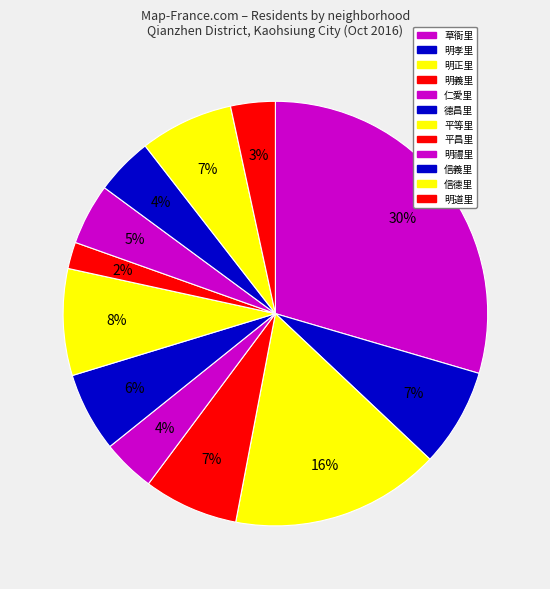

Is there any slice that represents more than half of the pie?

No